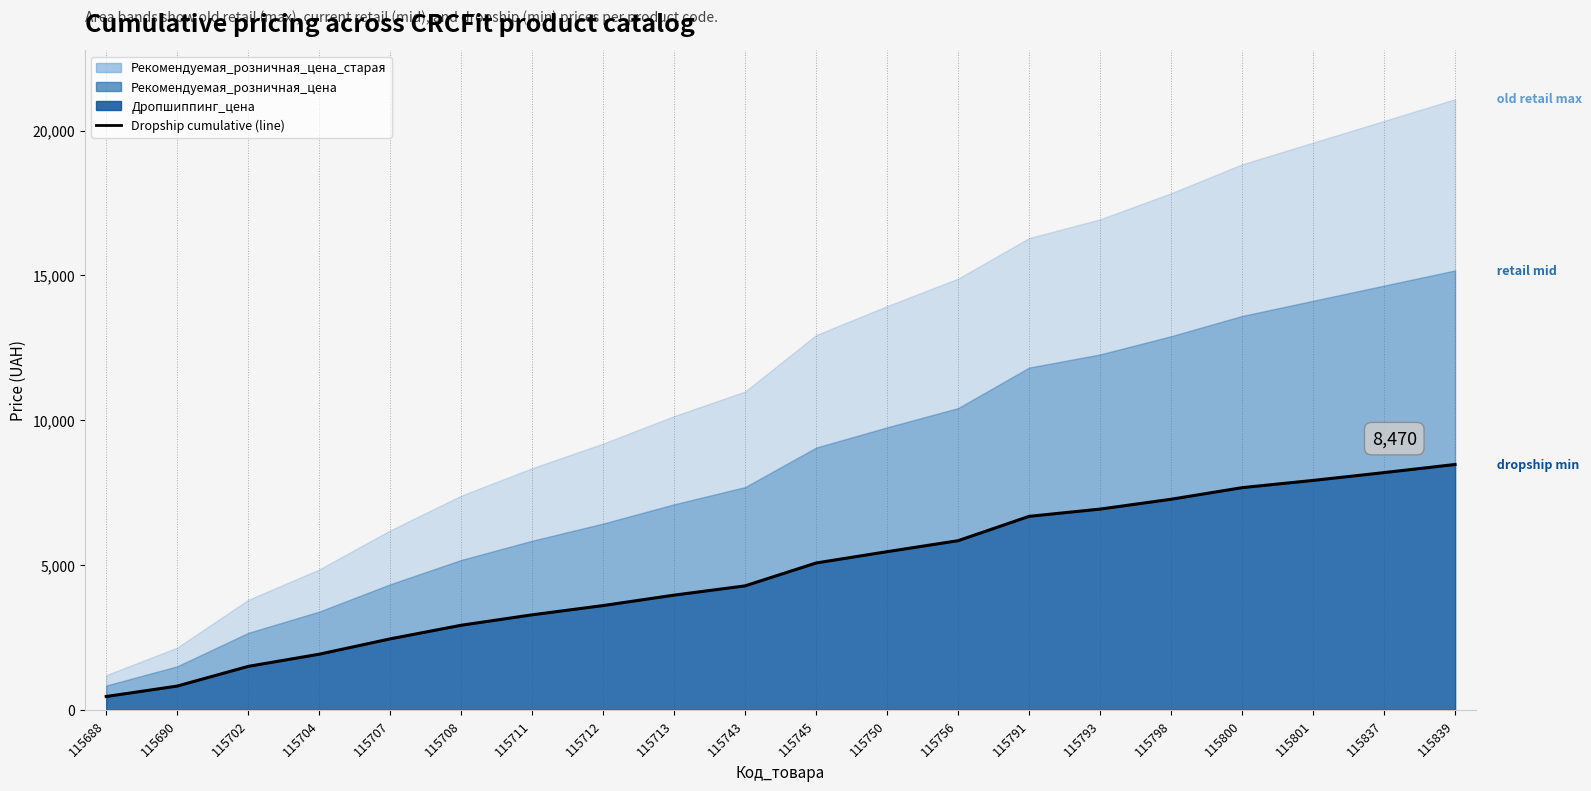

The value at 115712 is 3600. True or false?

True